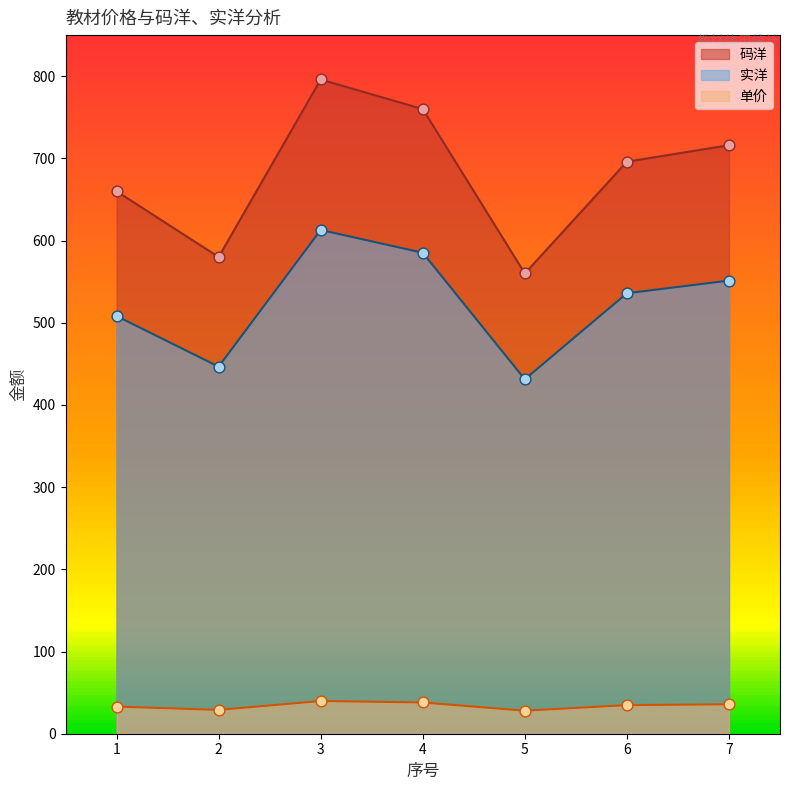

At which category is the sum across all series the highest?

3